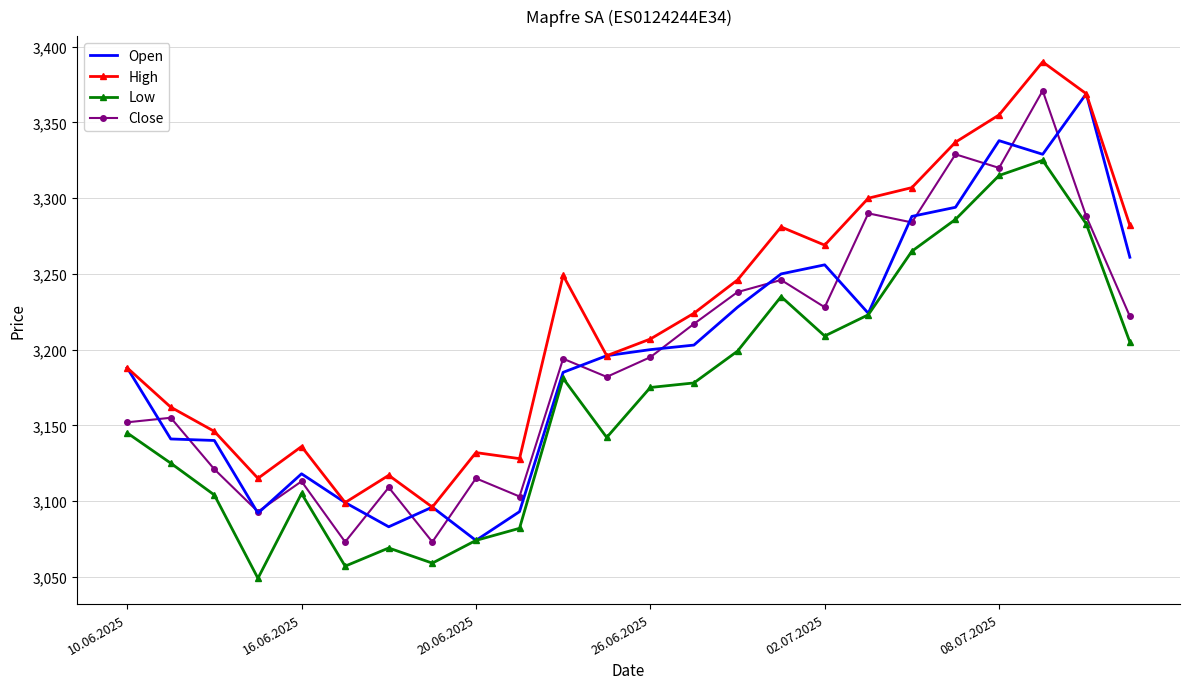

Which series has the largest total across all categories?

High